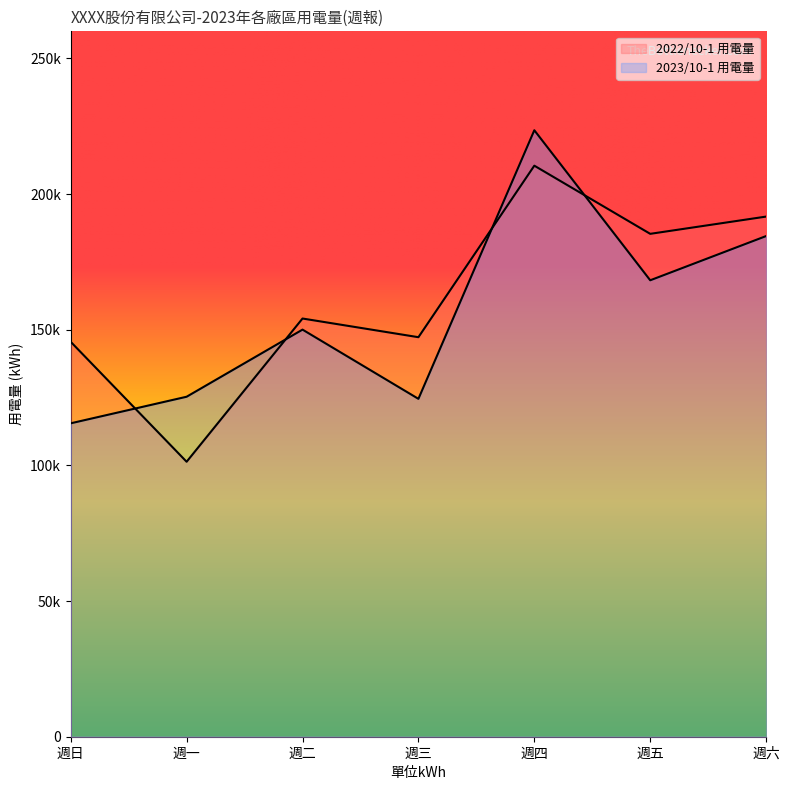

Does the chart display data point markers on the line(s)?

No